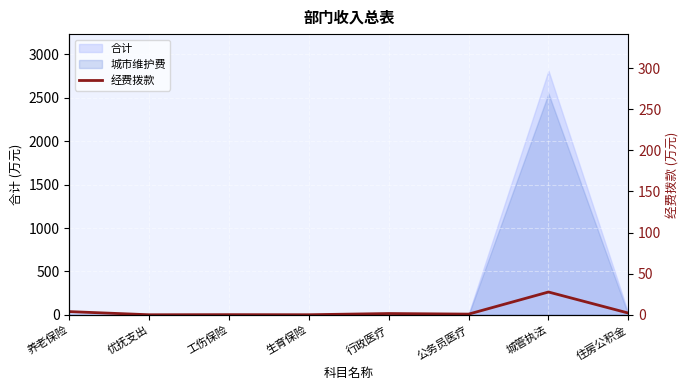

The chart shows a value of 14.7 at 行政医疗. True or false?

True